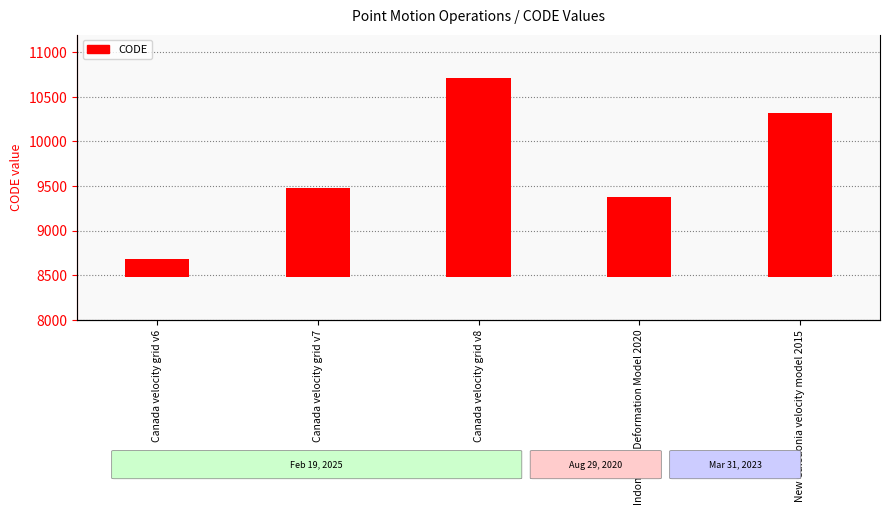

Reading left to right, extract all data points from this chart.

200	1007	2231	899	1847